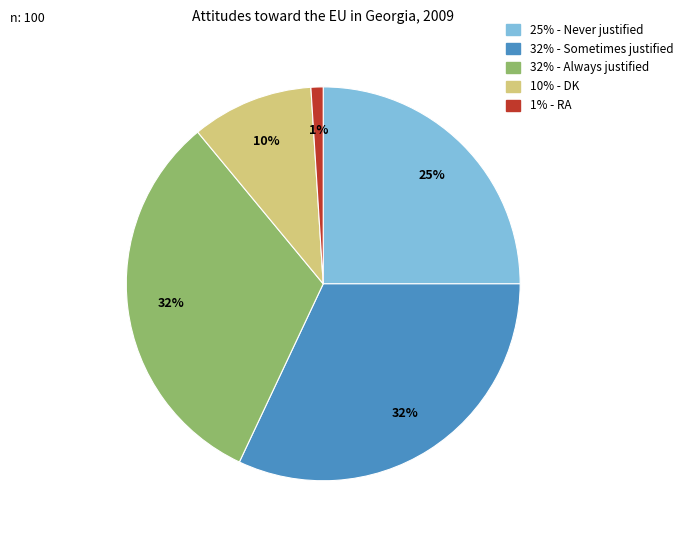

Is there any slice that represents more than half of the pie?

No